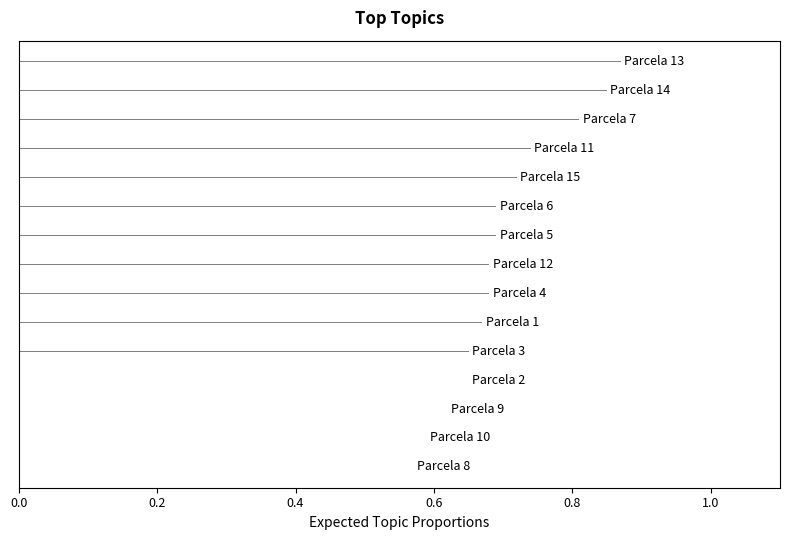

What is the difference between the maximum and minimum values?

0.3